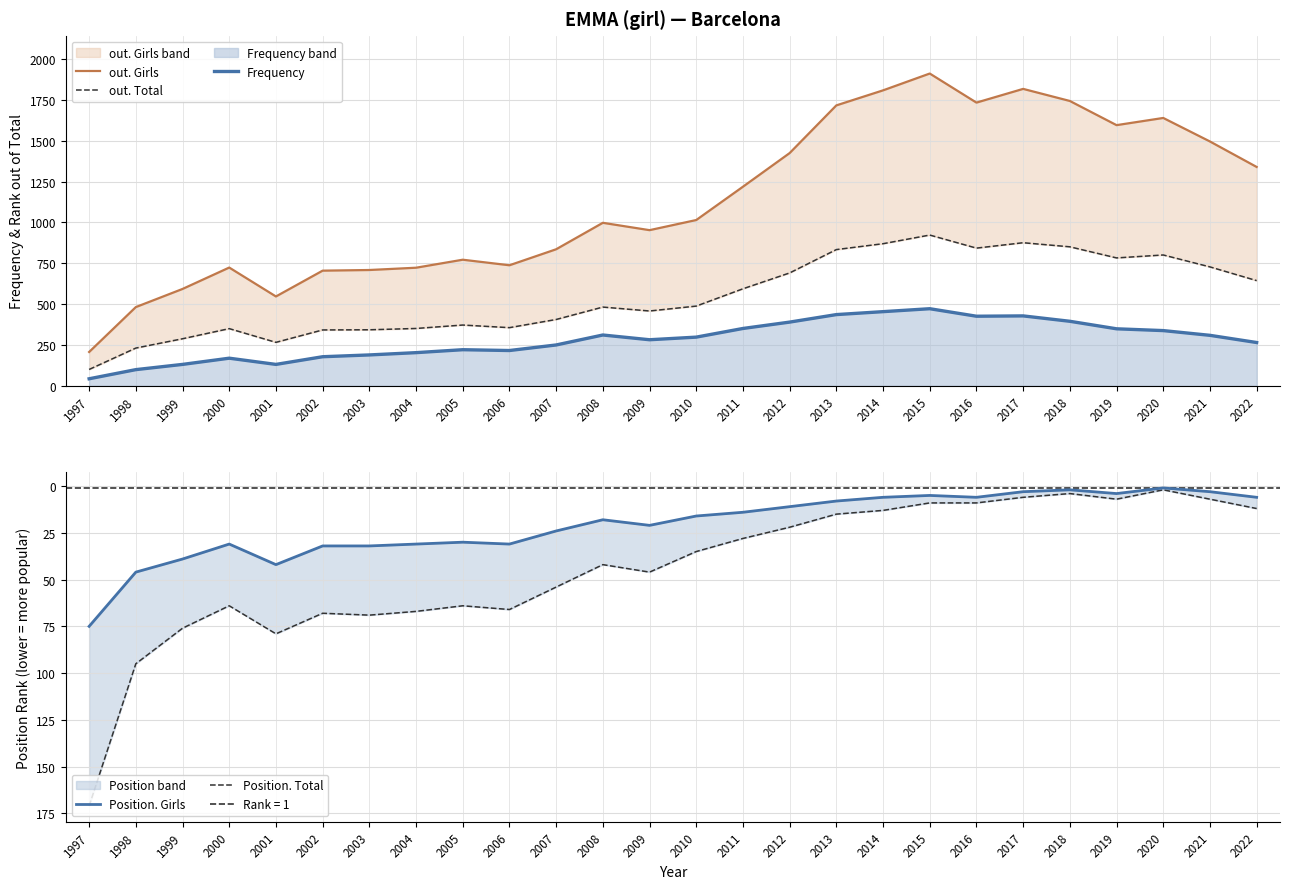

What is the spread (max minus min) of values at 2005?

742